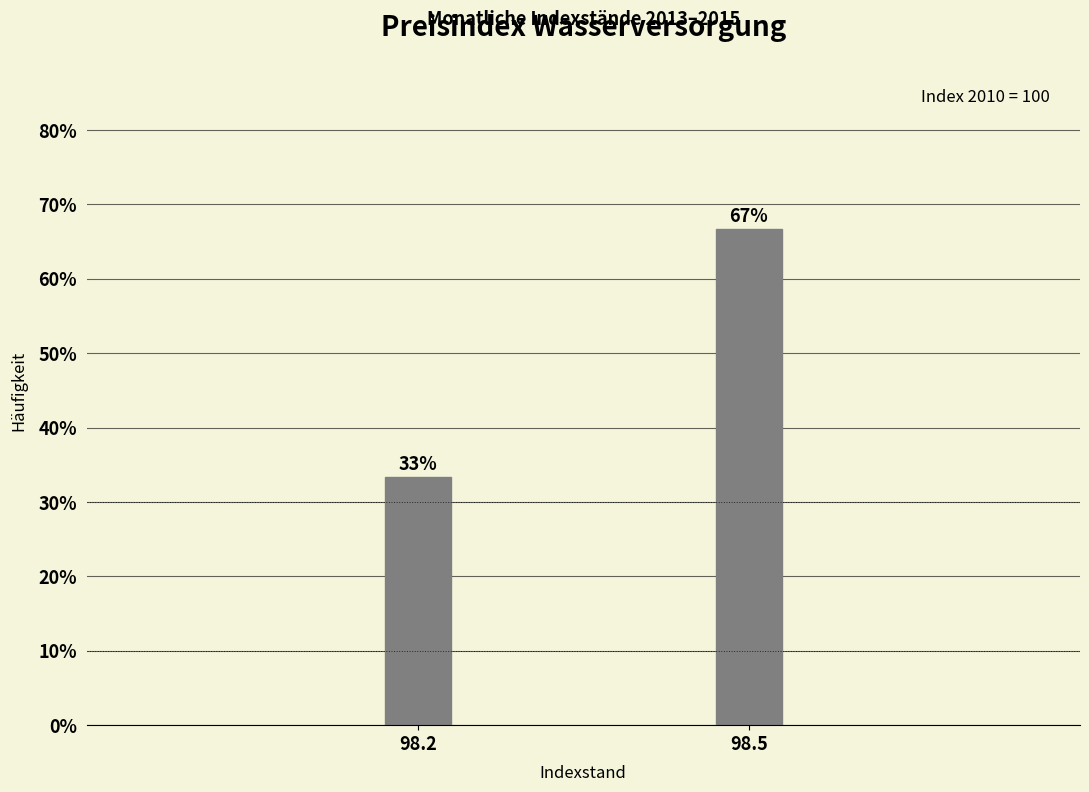

True or false: the data shows 33.3 at 98.2.

True